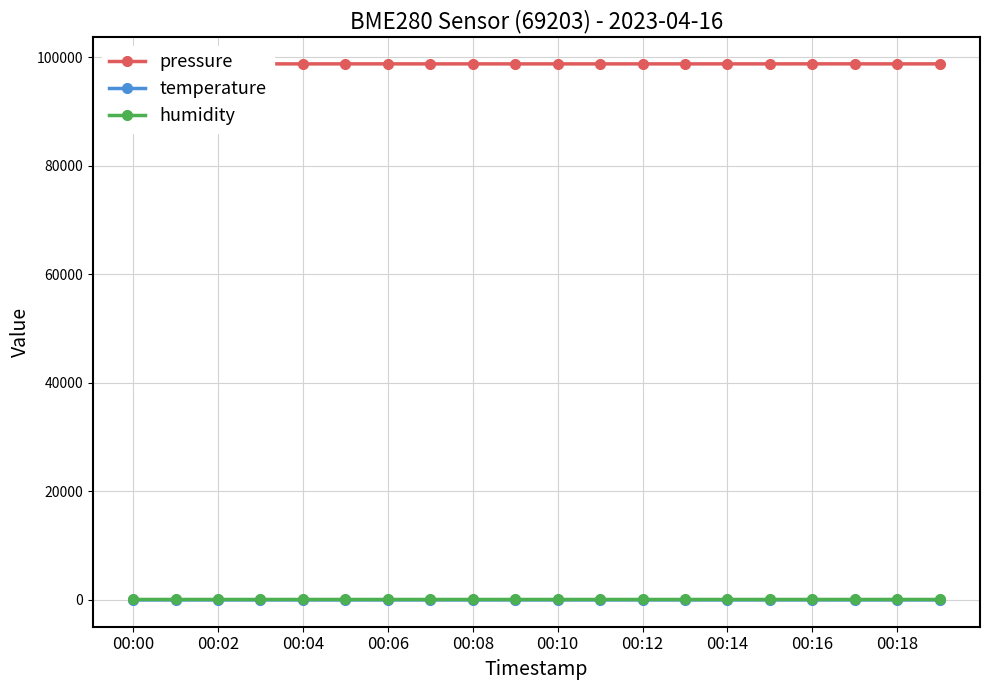

At which category does humidity reach its first local peak?

00:02